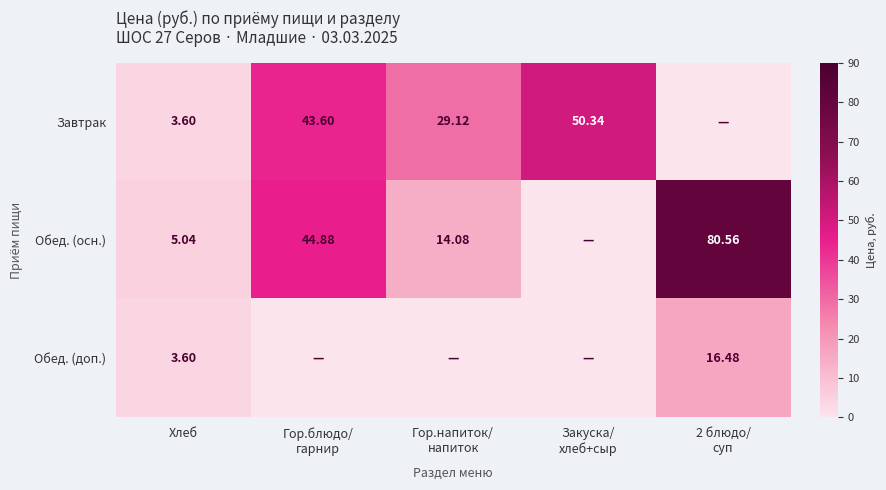

Is the value of Завтрак at Хлеб greater than the value of Обед. (осн.) at Хлеб?

No